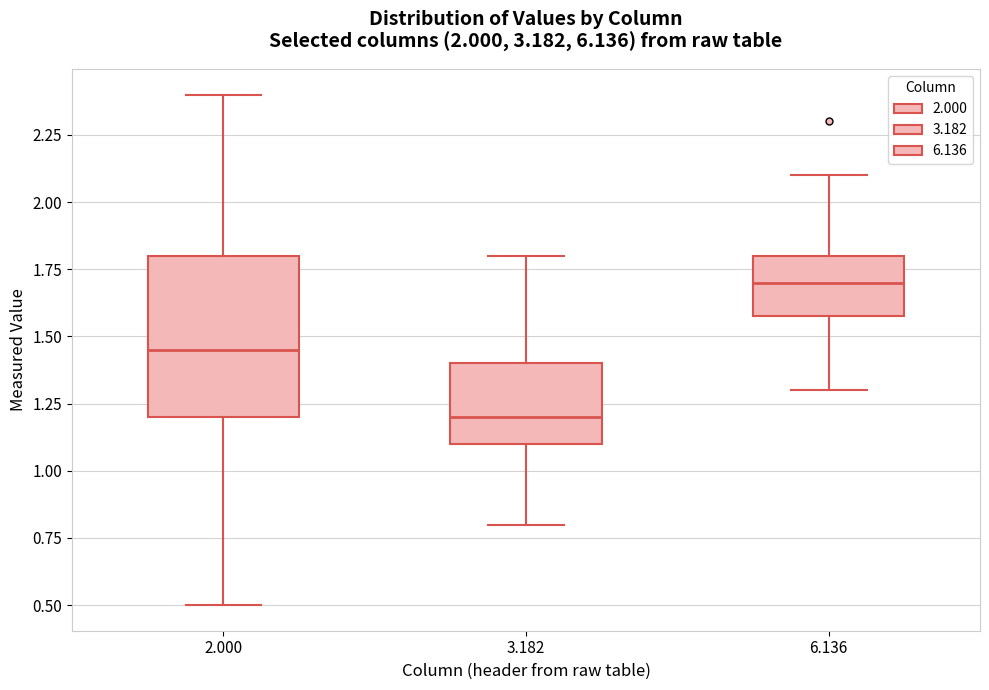

Which box has the highest median line?

6.136